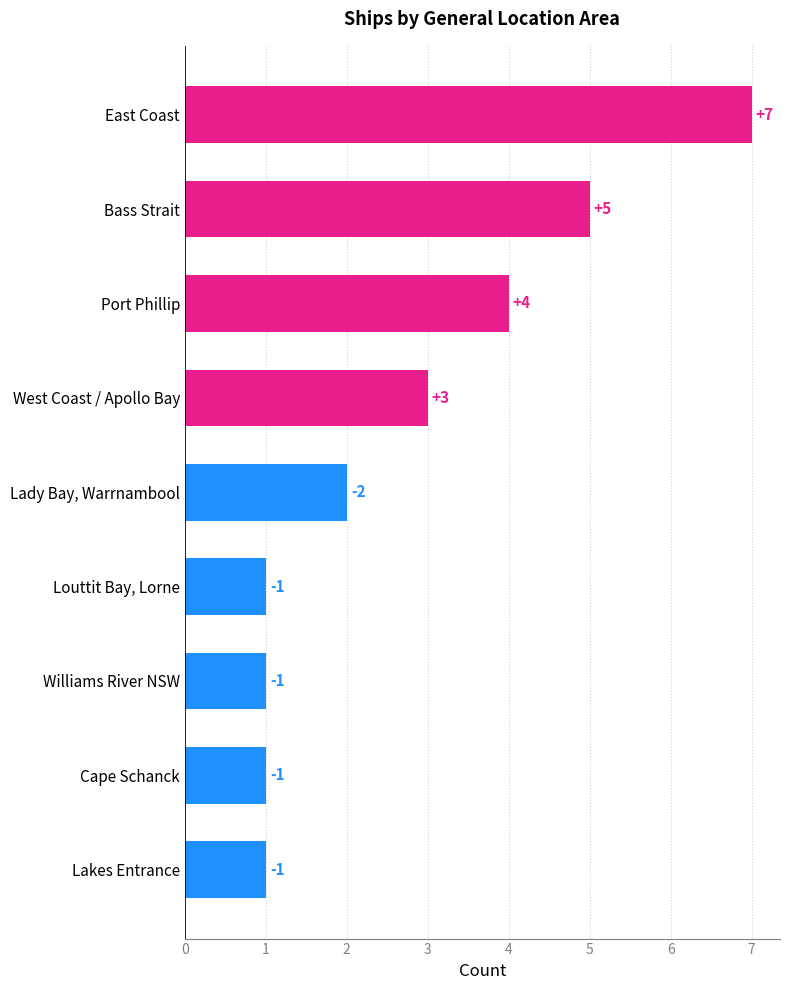

Are the bars horizontal?

Yes